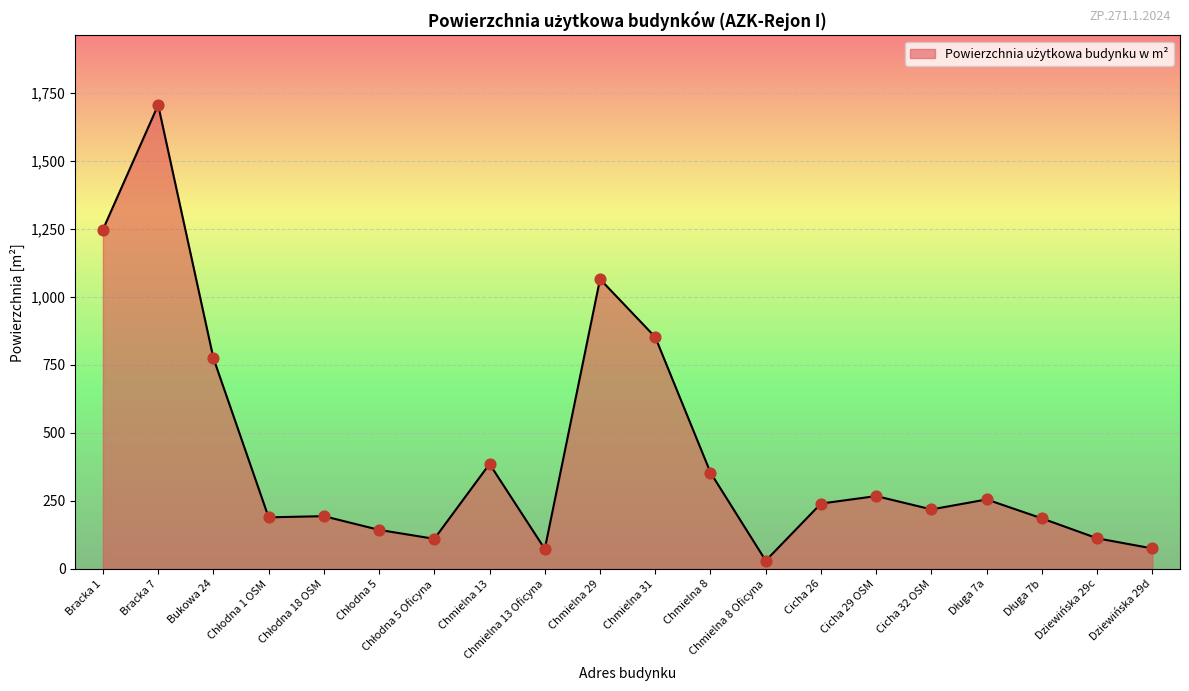

What is the ratio of the value at Chmielna 29 to the value at Chmielna 13?

2.8